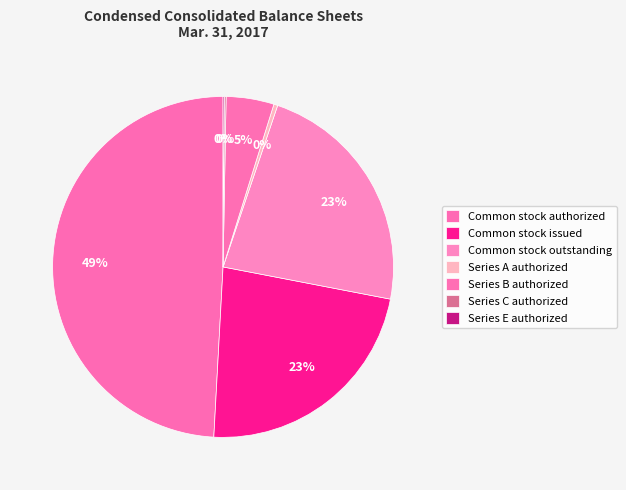

How many slices are in this pie chart?

7